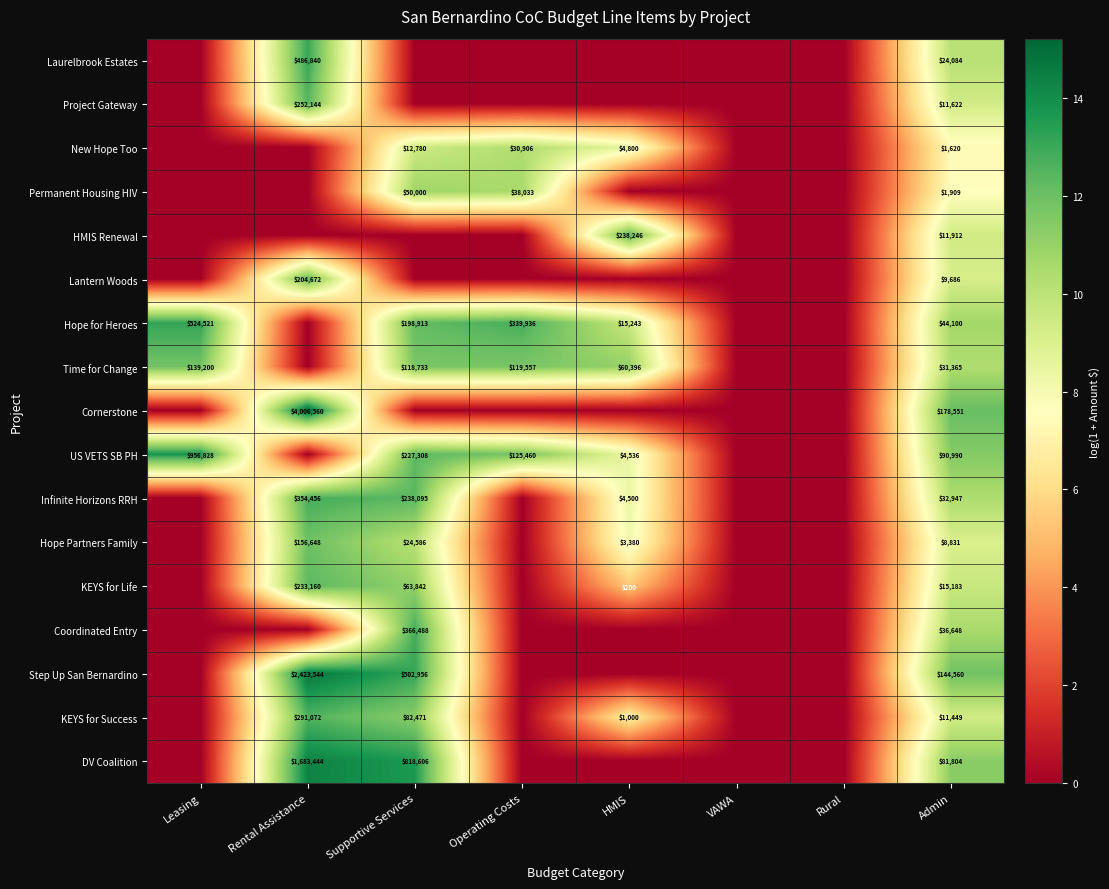

What is the spread (max minus min) of values at Admin?

176931